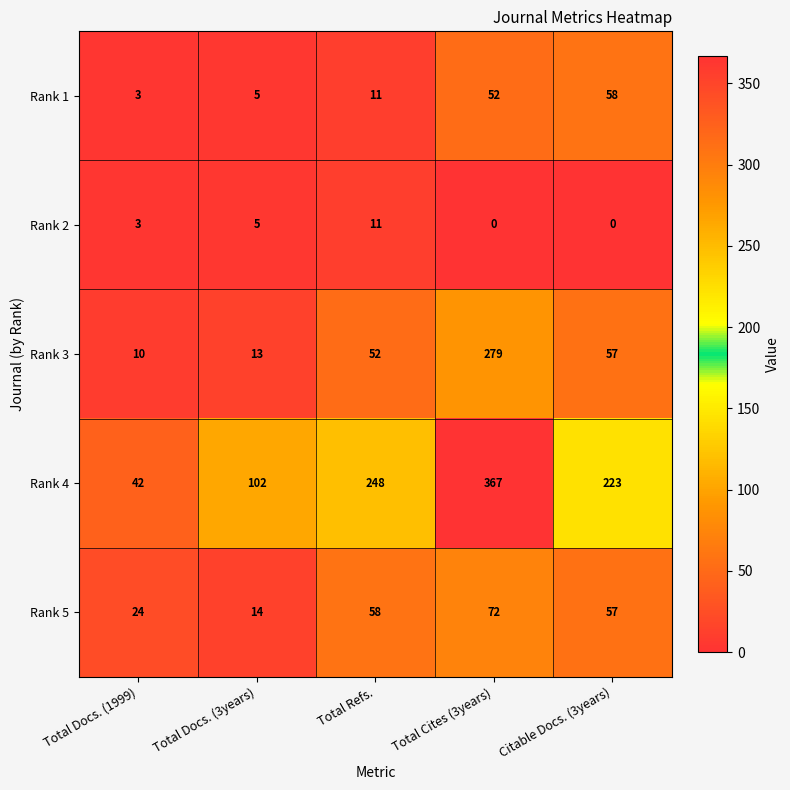

Count the number of data series in this chart.

5